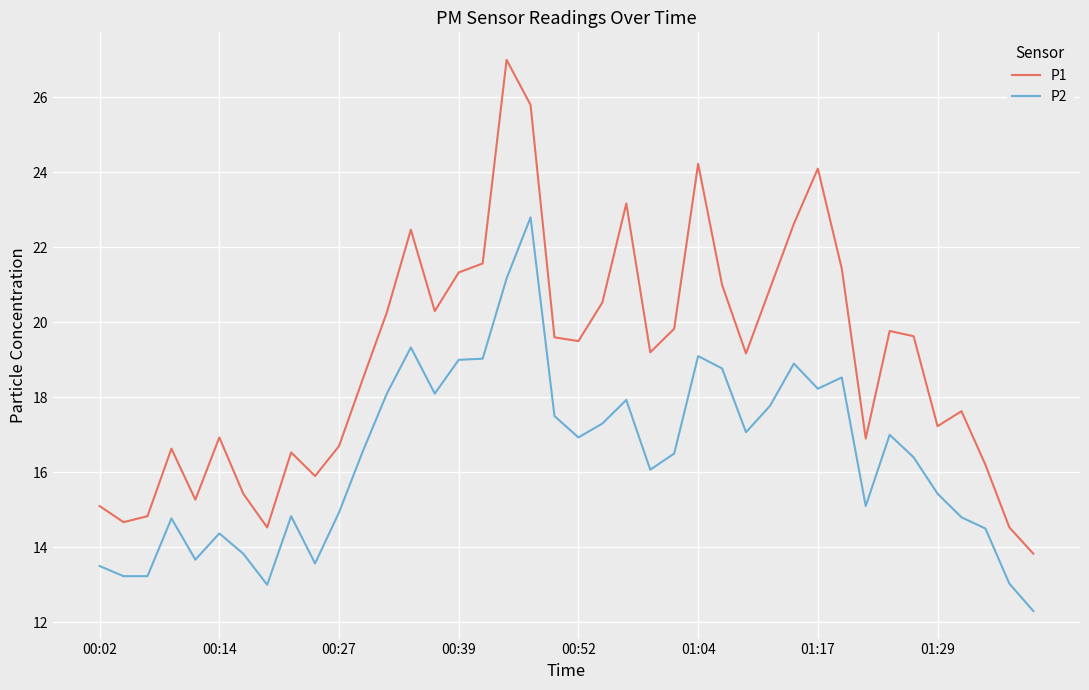

Which series has the largest total across all categories?

P1